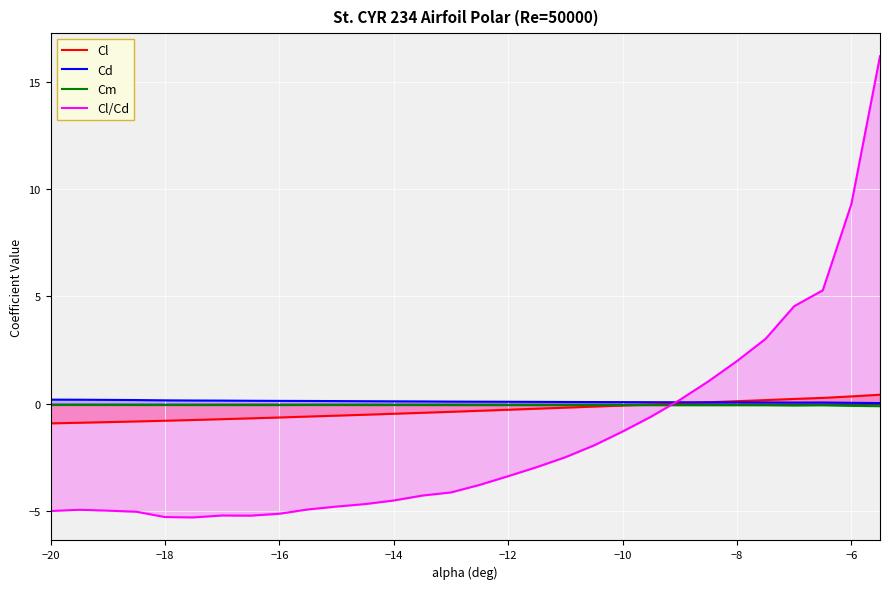

What is the minimum value for Cl?

-0.9